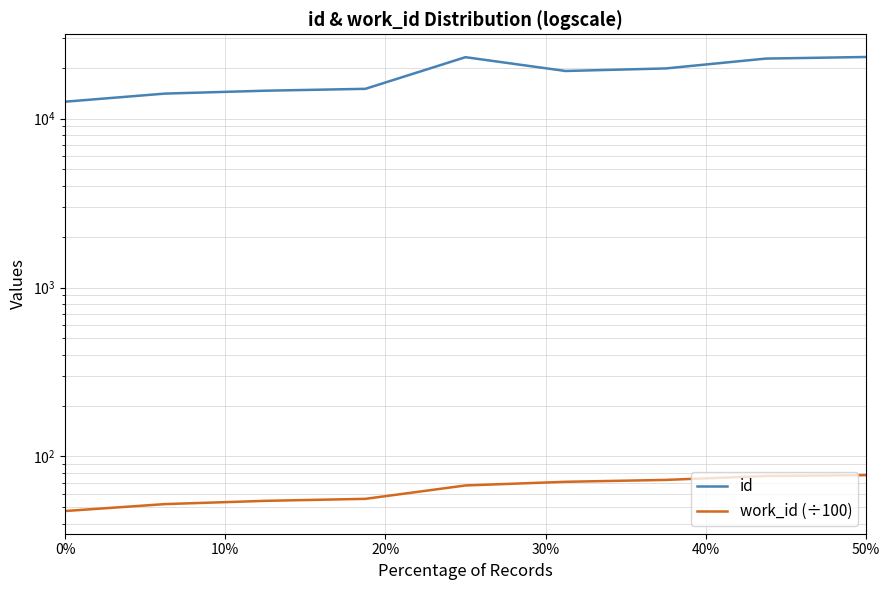

Reading right to left, transcribe all the data shown in this chart.

id: 23146.0	22646.0	19802.0	19125.0	23084.0	14997.0	14617.0	14056.0	12584.0
work_id (÷100): 77.5	76.7	72.6	70.8	67.4	56.1	54.6	52.2	47.5